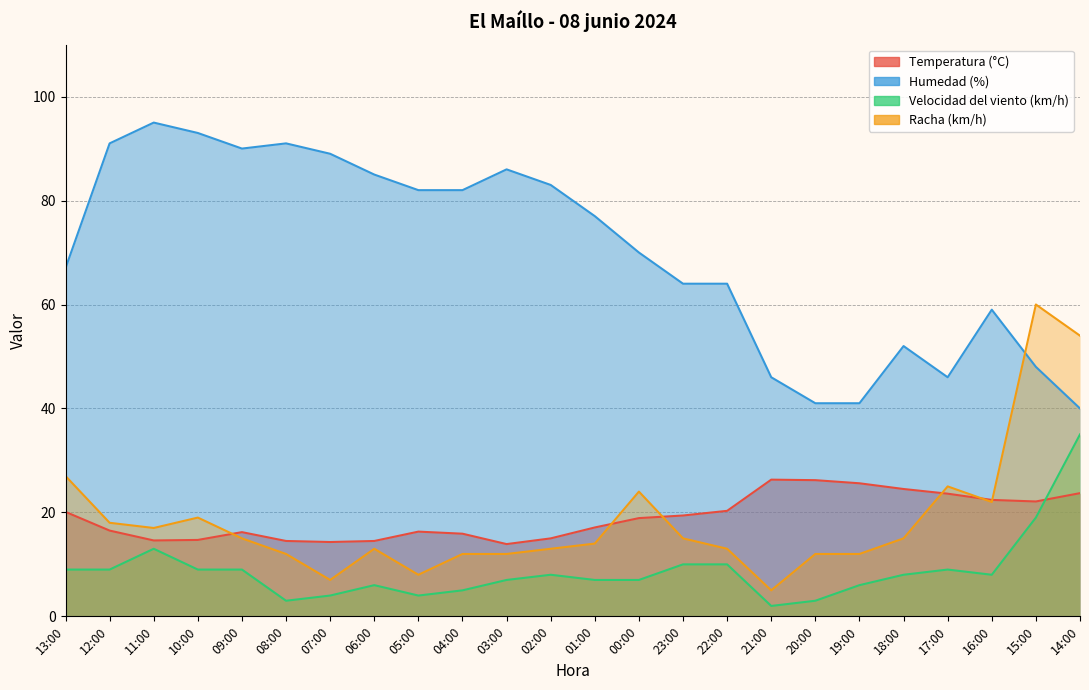

How many series are shown in this chart?

4